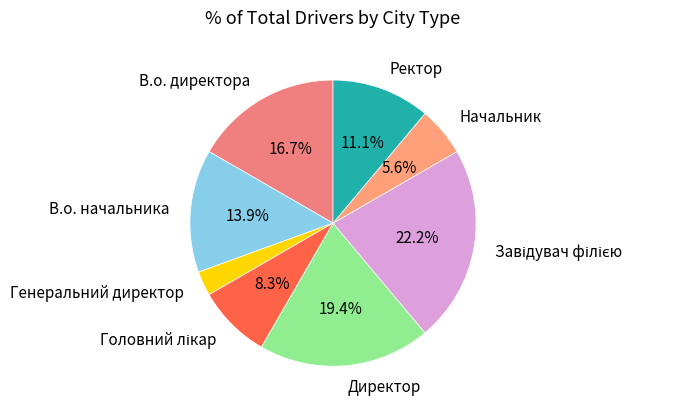

Does Ректор account for over 50% of the chart?

No